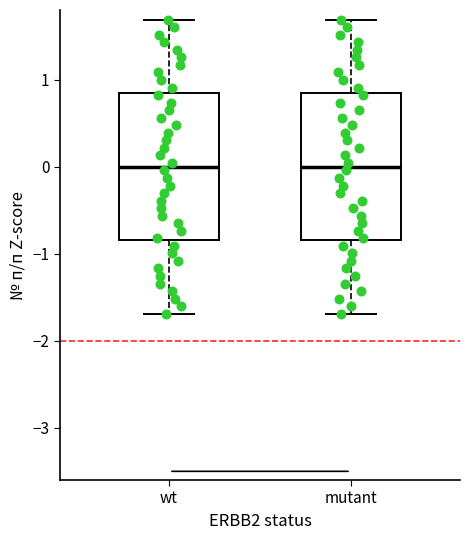

Reading left to right, read every box against the y-axis: the position of its median line, the range the box covers, and the ends of its whiskers. The values are not printed on the chart, so give them approximately, as read against the axis.

wt: median 0.0, box -0.8 to 0.8, whiskers -1.7 to 1.7
mutant: median 0.0, box -0.8 to 0.8, whiskers -1.7 to 1.7